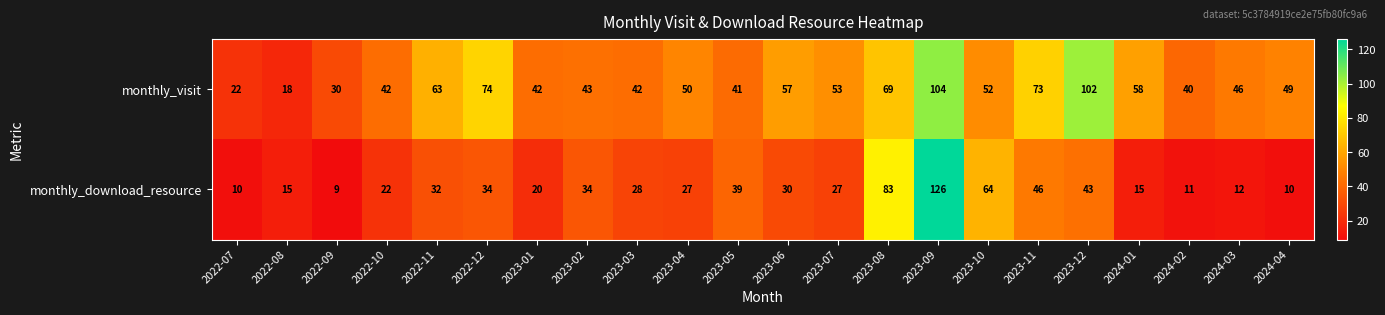

What is the difference between the maximum and second lowest values in the monthly_download_resource series?

116